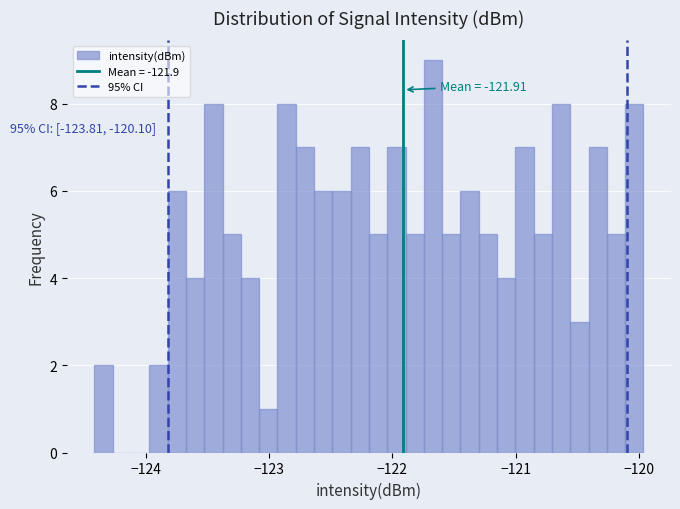

Read against the x-axis, roughly where is the centre of the tallest bar?

-121.7